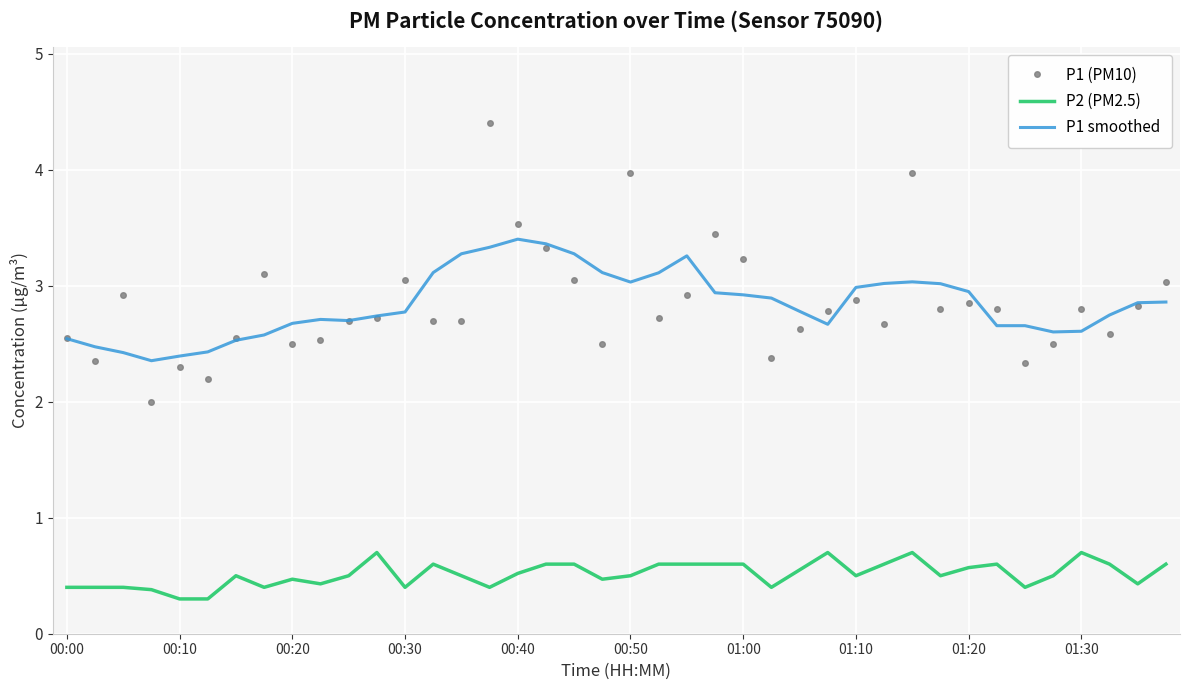

What is the highest value of the P2 (PM2.5) series?

0.7